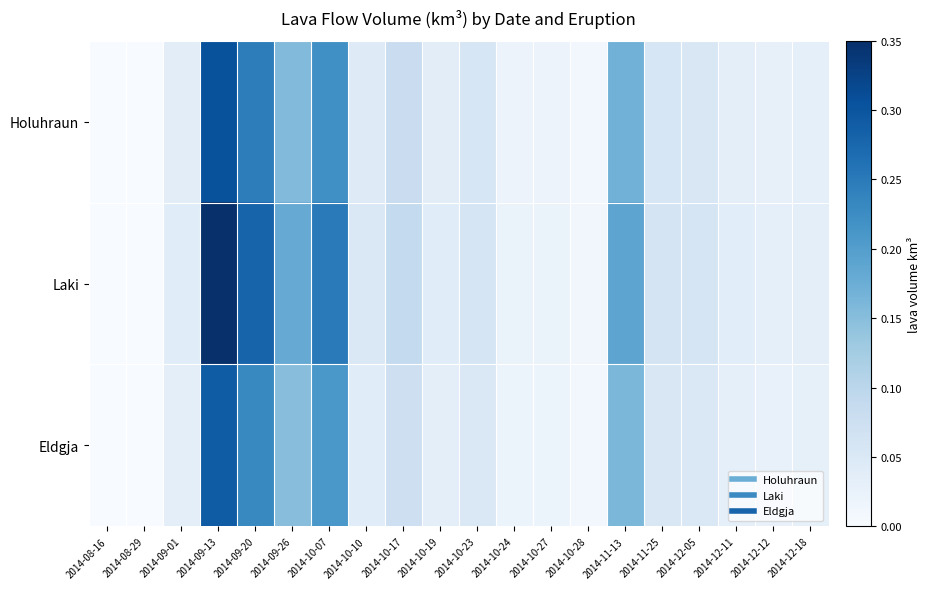

How many series are shown in this chart?

3